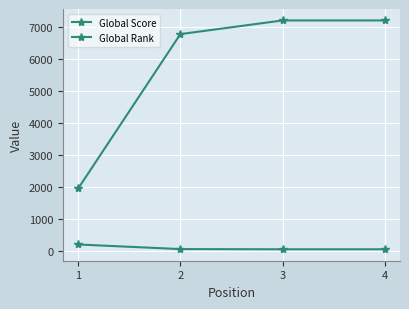

List the series in order of their overall mean, lowest first.

Global Score, Global Rank